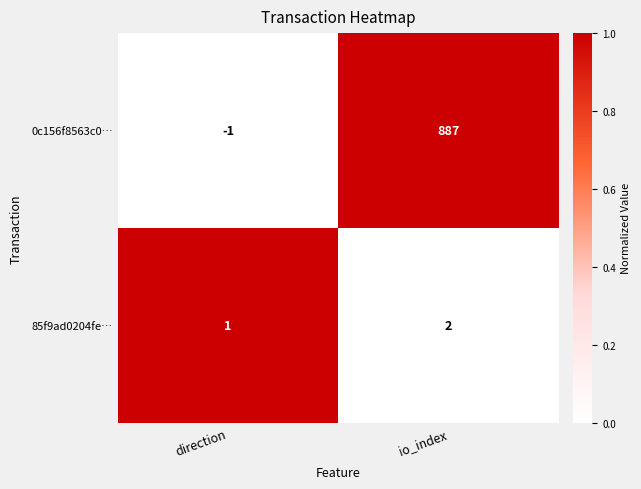

At which label is 85f9ad0204fe… closest to 1?

direction